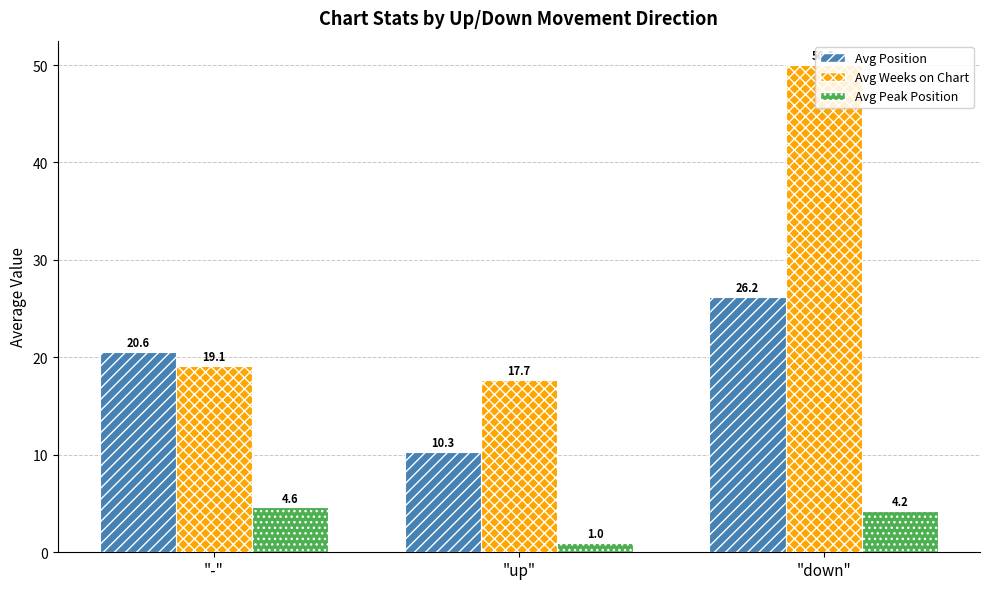

Which series has the largest total across all categories?

Avg Weeks on Chart